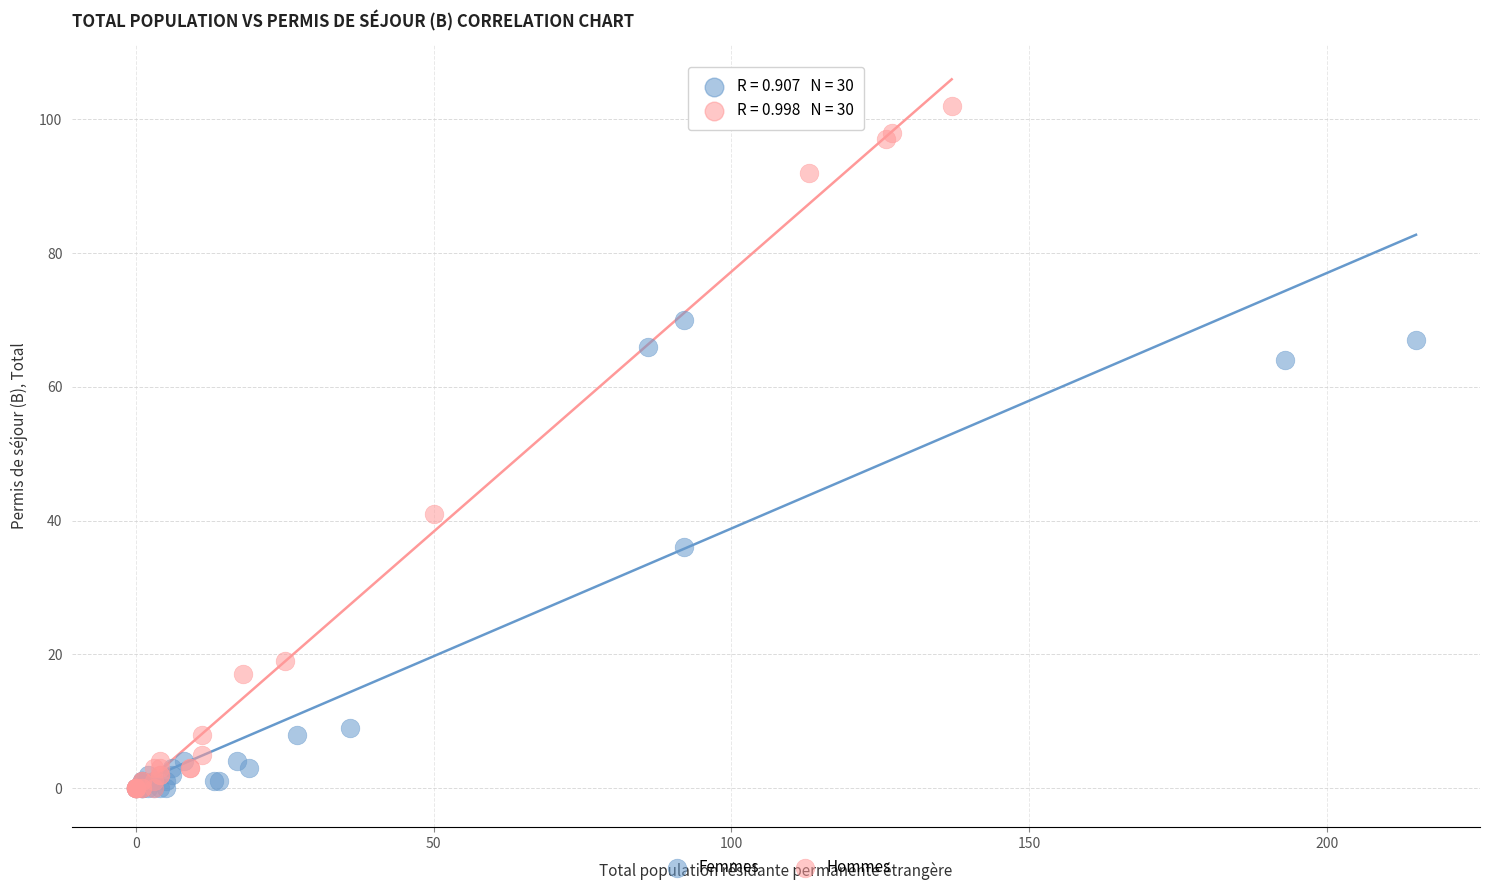

Which series has the largest Y range (max minus min)?

Hommes